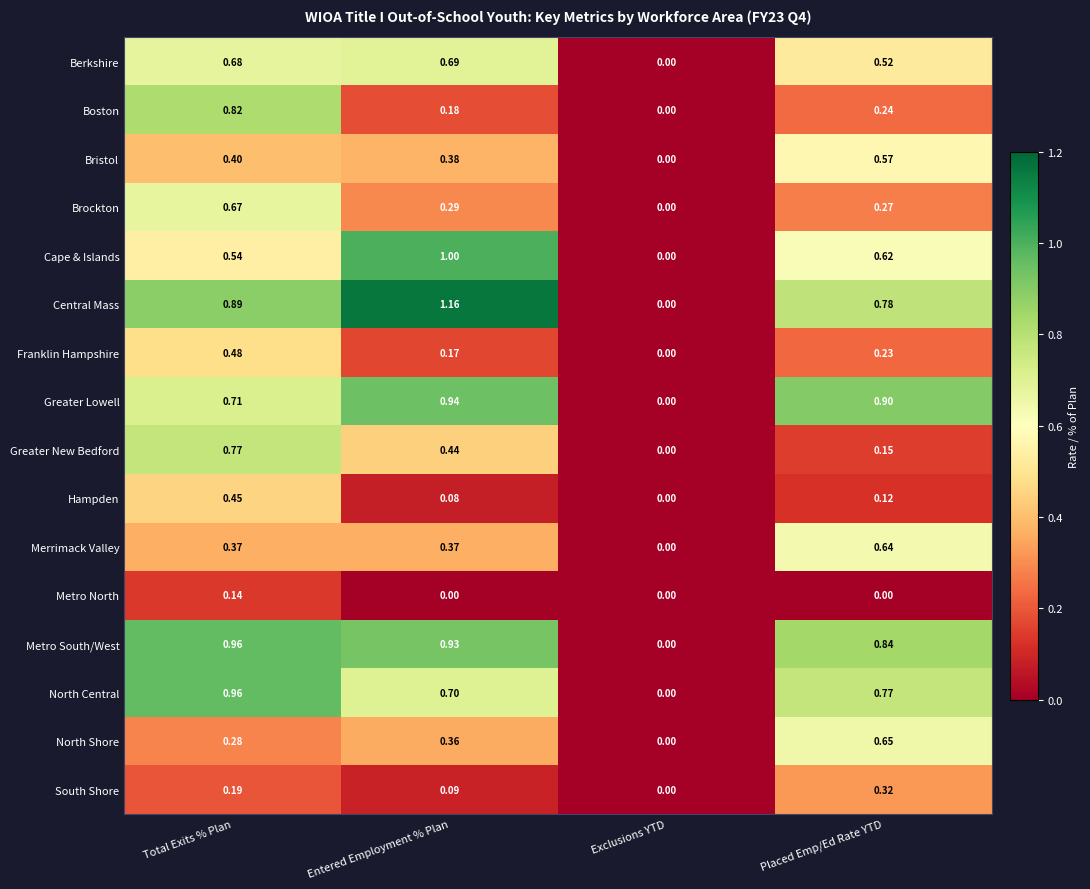

Which category has the lowest value in the Greater New Bedford series?

Exclusions YTD